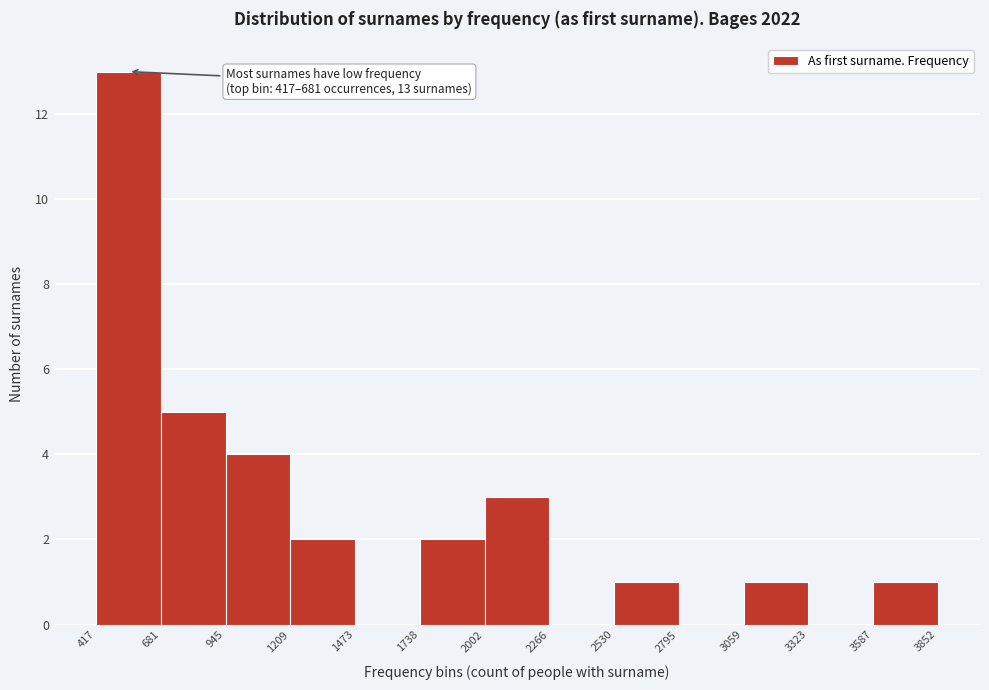

Which range on the x-axis has the tallest bar?

417 to 681